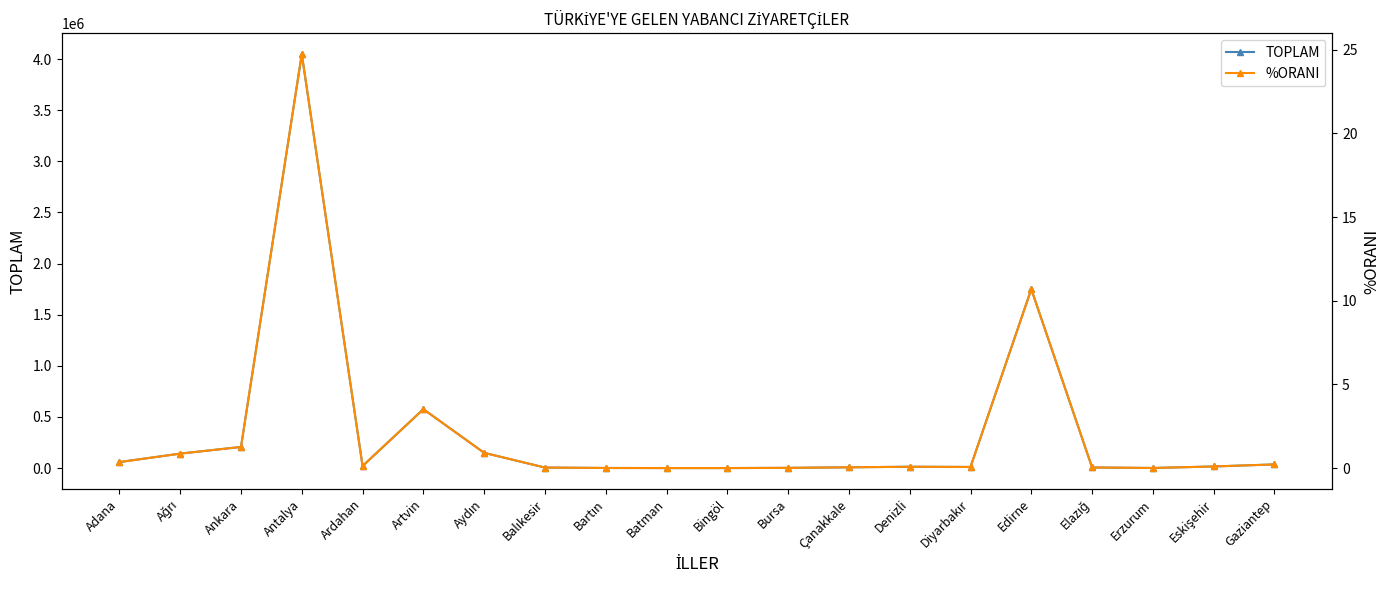

Reading left to right, what are all the values shown in this chart?

TOPLAM: Adana=58590.0	Ağrı=141270.0	Ankara=206593.0	Antalya=4049400.0	Ardahan=19957.0	Artvin=575920.0	Aydın=148948.0	Balıkesir=4937.0	Bartın=870.0	Batman=1.0	Bingöl=5.0	Bursa=2045.0	Çanakkale=7322.0	Denizli=12910.0	Diyarbakır=10784.0	Edirne=1749851.0	Elazığ=5958.0	Erzurum=794.0	Eskişehir=15660.0	Gaziantep=35601.0
%ORANI: Adana=0.4	Ağrı=0.9	Ankara=1.3	Antalya=24.7	Ardahan=0.1	Artvin=3.5	Aydın=0.9	Balıkesir=0.0	Bartın=0.0	Batman=0.0	Bingöl=0.0	Bursa=0.0	Çanakkale=0.0	Denizli=0.1	Diyarbakır=0.1	Edirne=10.7	Elazığ=0.0	Erzurum=0.0	Eskişehir=0.1	Gaziantep=0.2